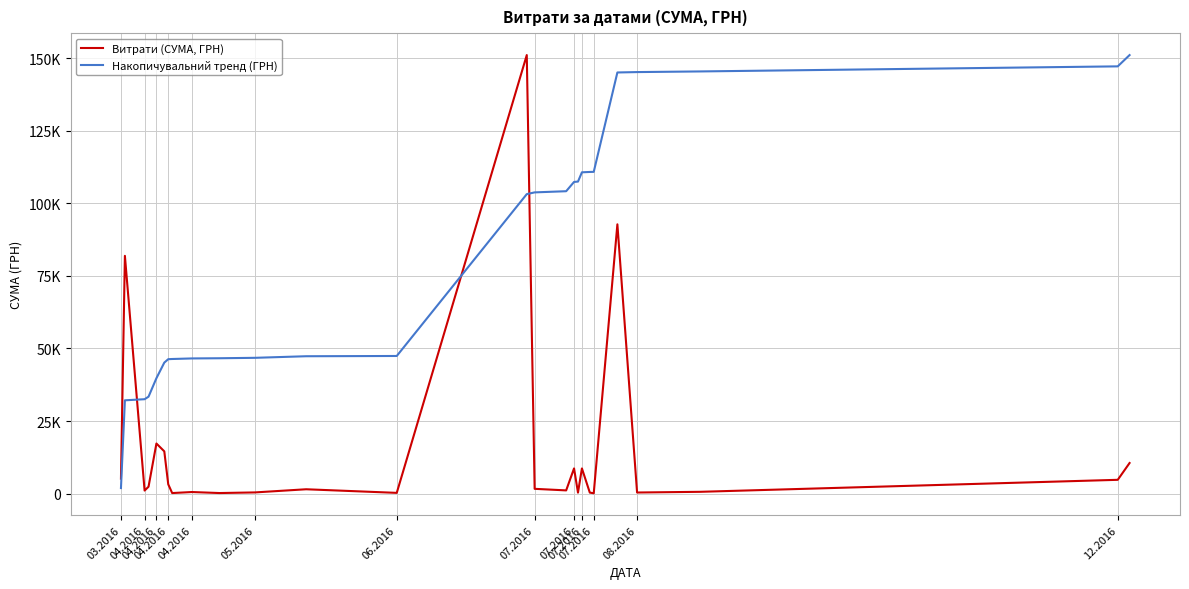

List the series in order of their overall mean, lowest first.

Витрати (СУМА, ГРН), Накопичувальний тренд (ГРН)